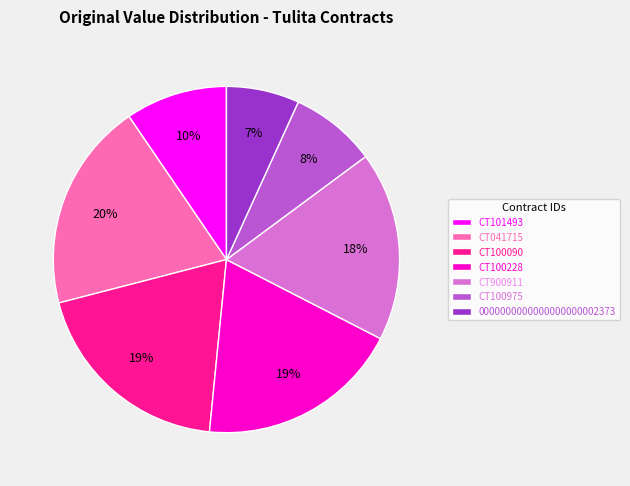

Which slice is the smallest?

0000000000000000000002373